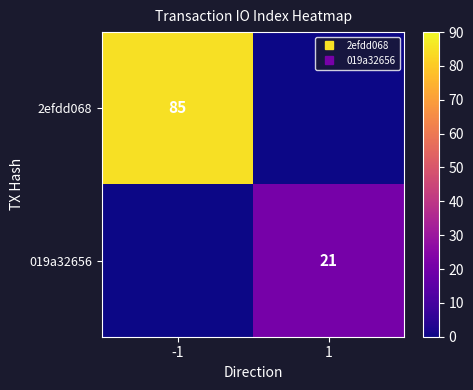

What is the average value of the 2efdd068 series?

42